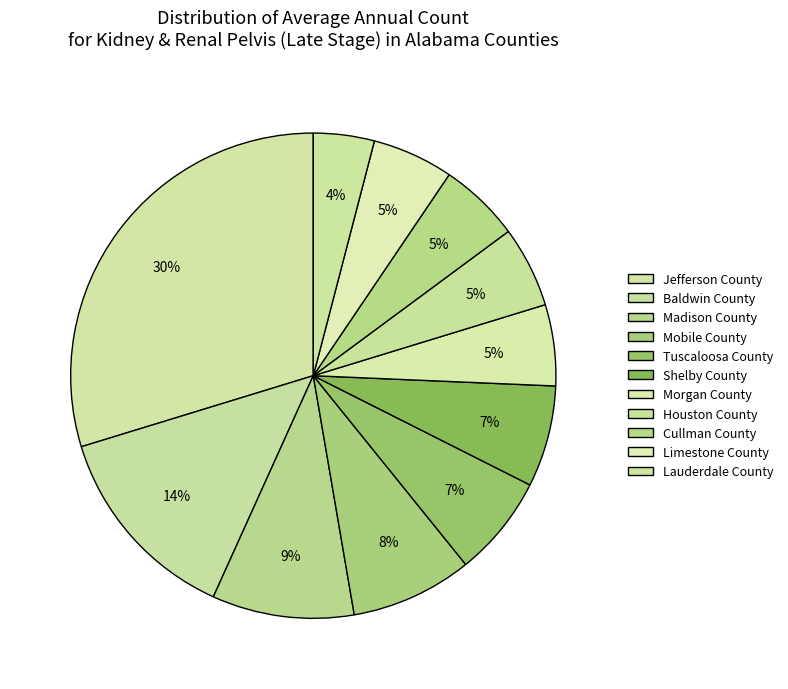

Is it true that Shelby County is 12% of the pie?

False